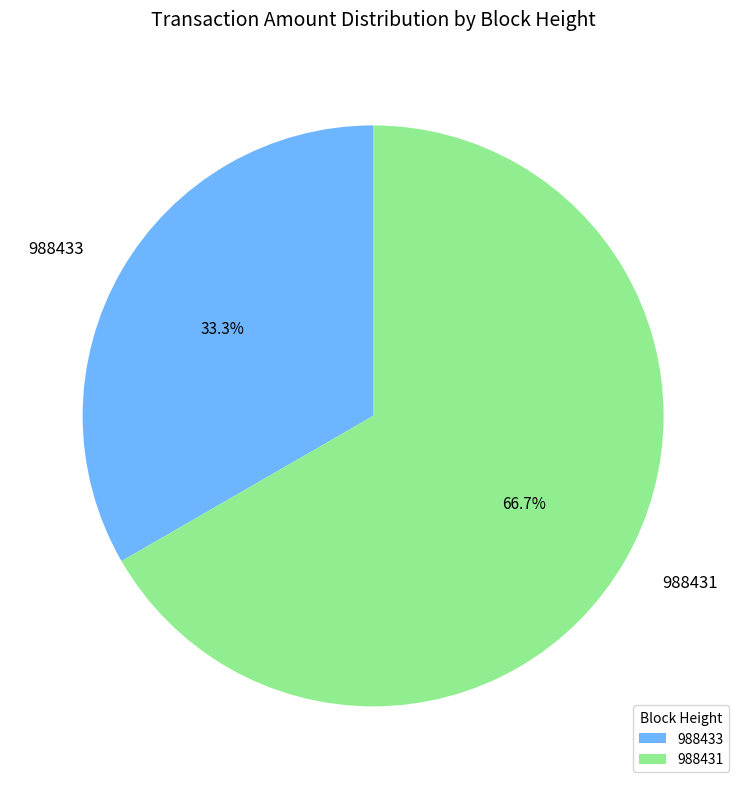

What is the total percentage of 988433 and 988431?

100.0%